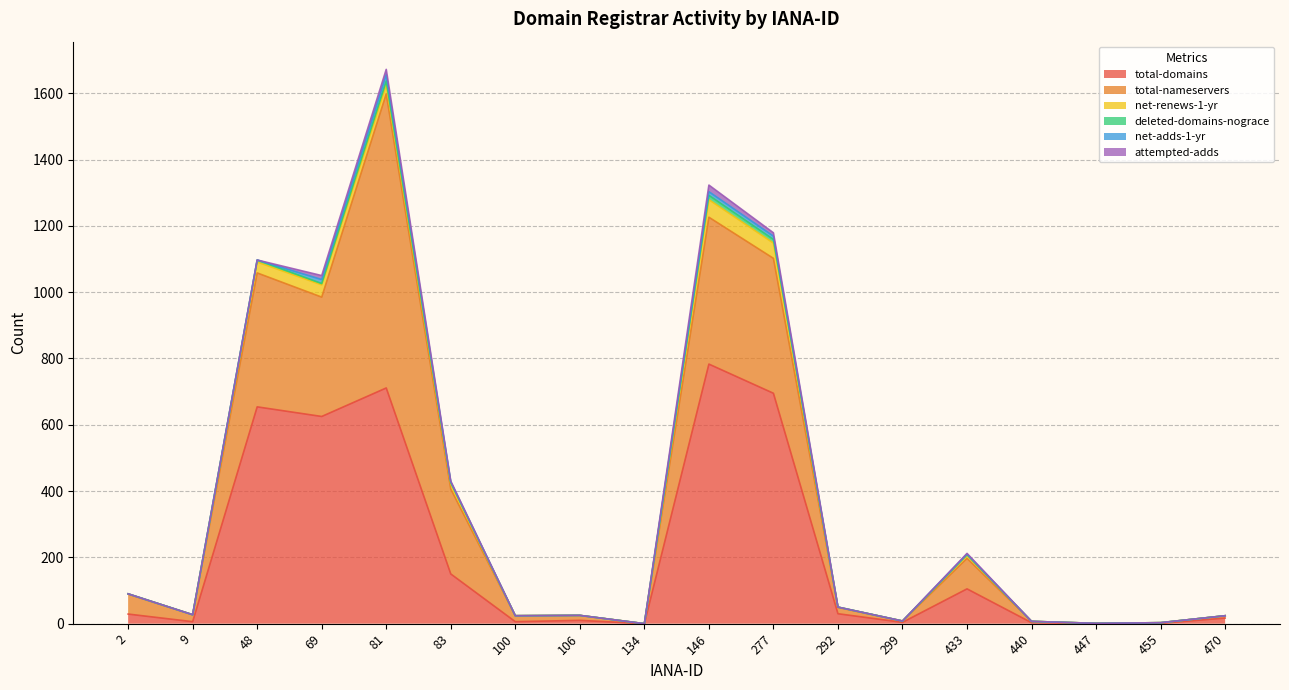

What is the sum of the net-adds-1-yr values at 433 and 100?

2